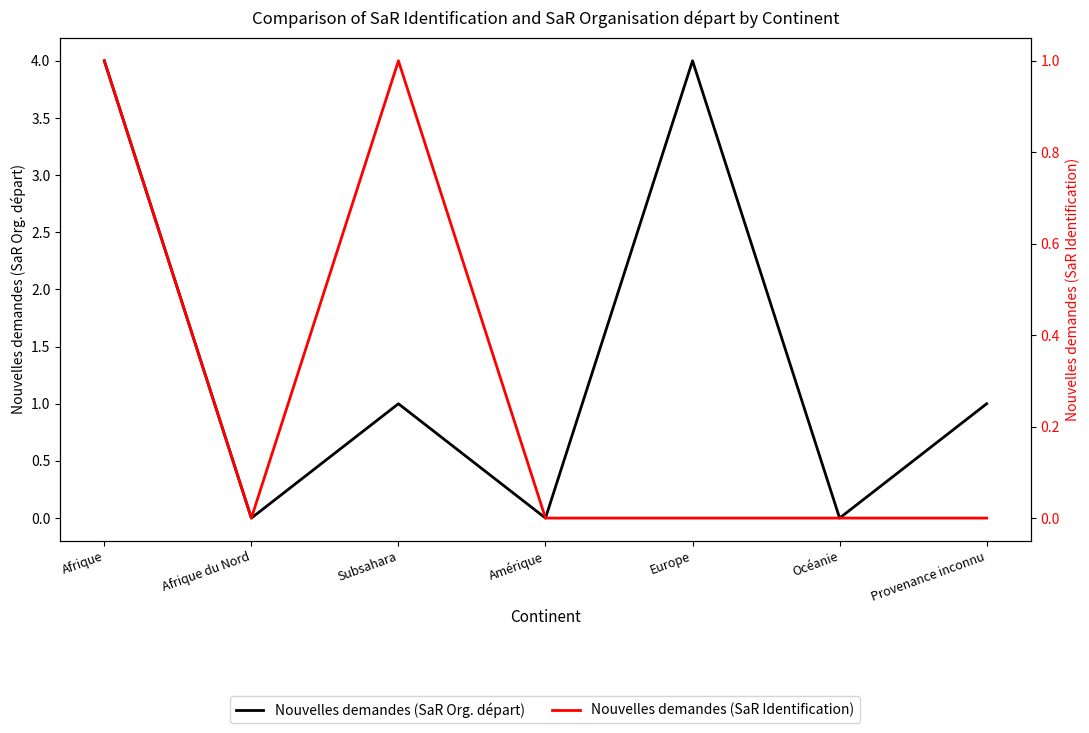

Is it true that Nouvelles demandes (SaR Org. départ) equals 1 at Subsahara?

False